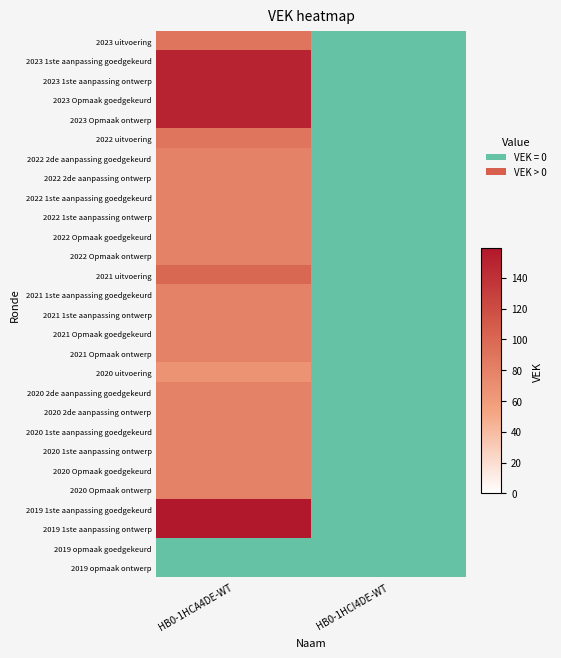

What is the difference between the 2022 2de aanpassing ontwerp values at HB0-1HCA4DE-WT and HB0-1HCI4DE-WT?

80